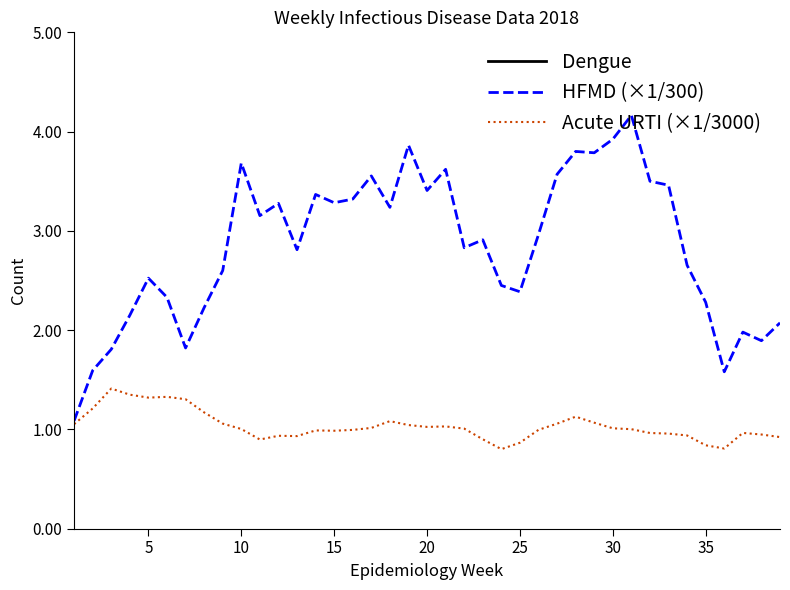

True or false: Dengue and HFMD (×1/300) cross at least once.

False